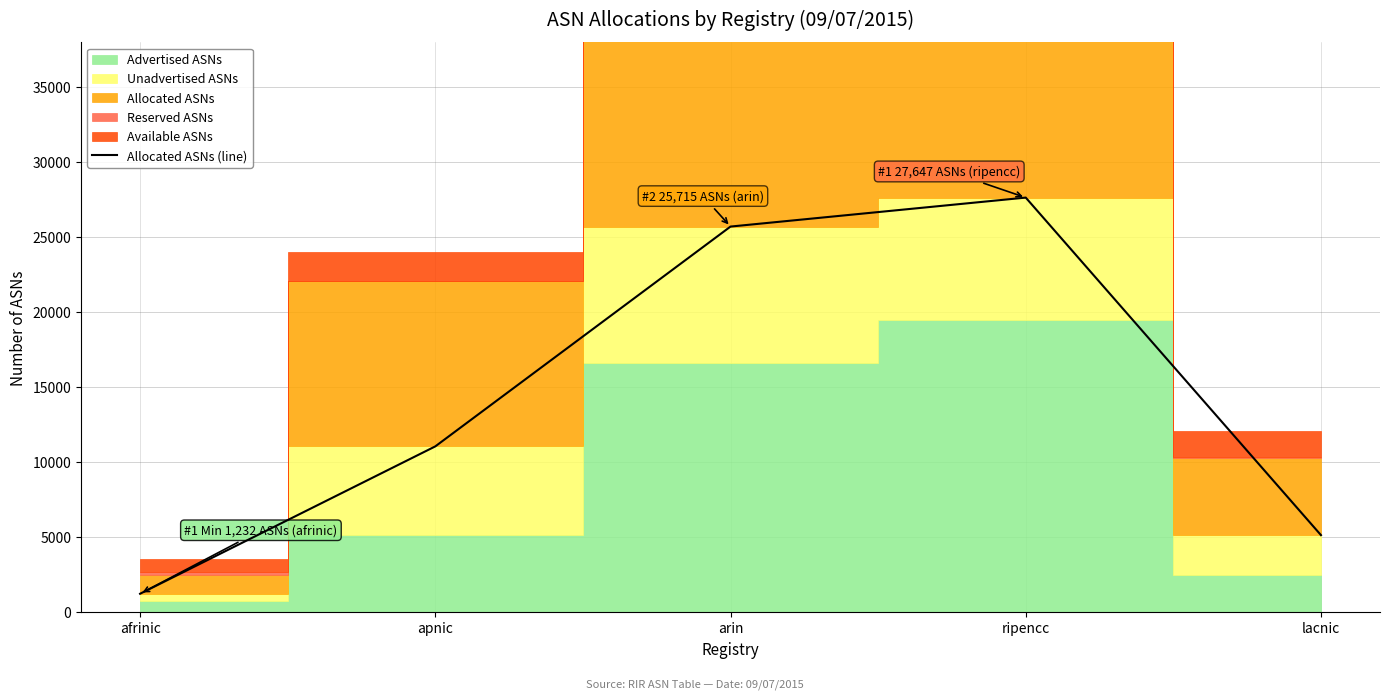

The value at afrinic is 1232. True or false?

True